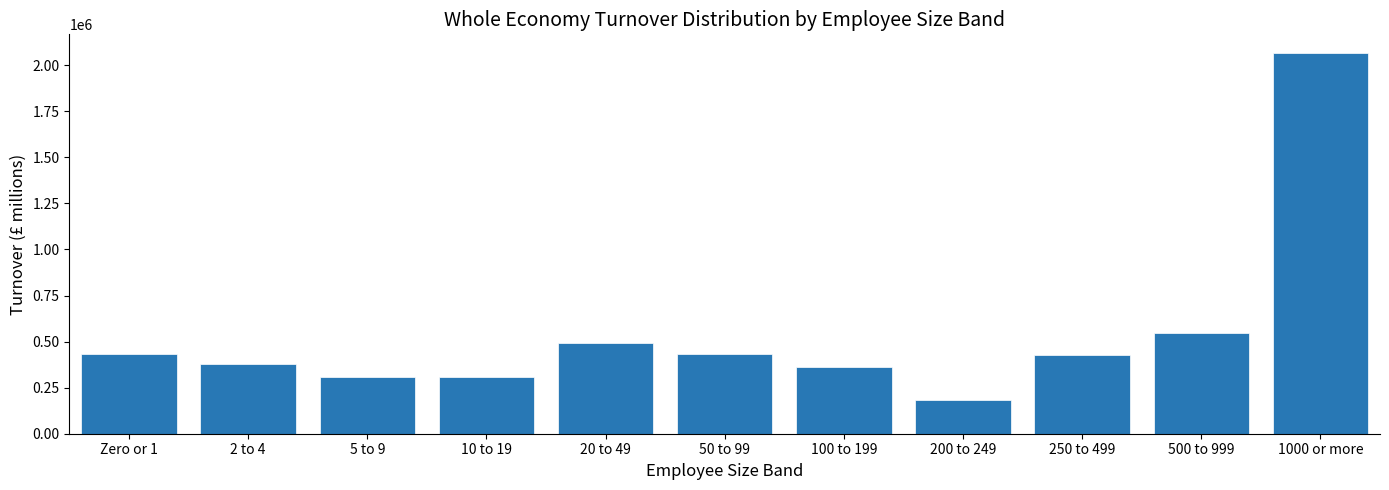

Is it true that the value at Zero or 1 is 691614?

False